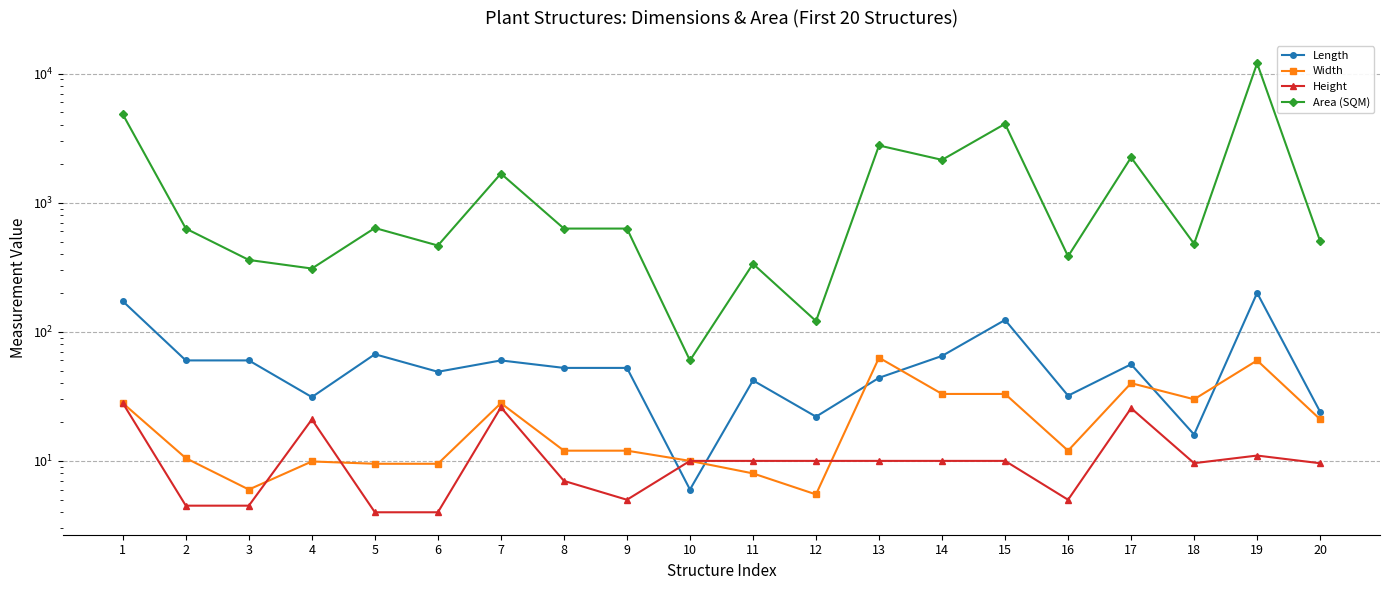

True or false: Area (SQM) has a value of 557.2 at 3.

False